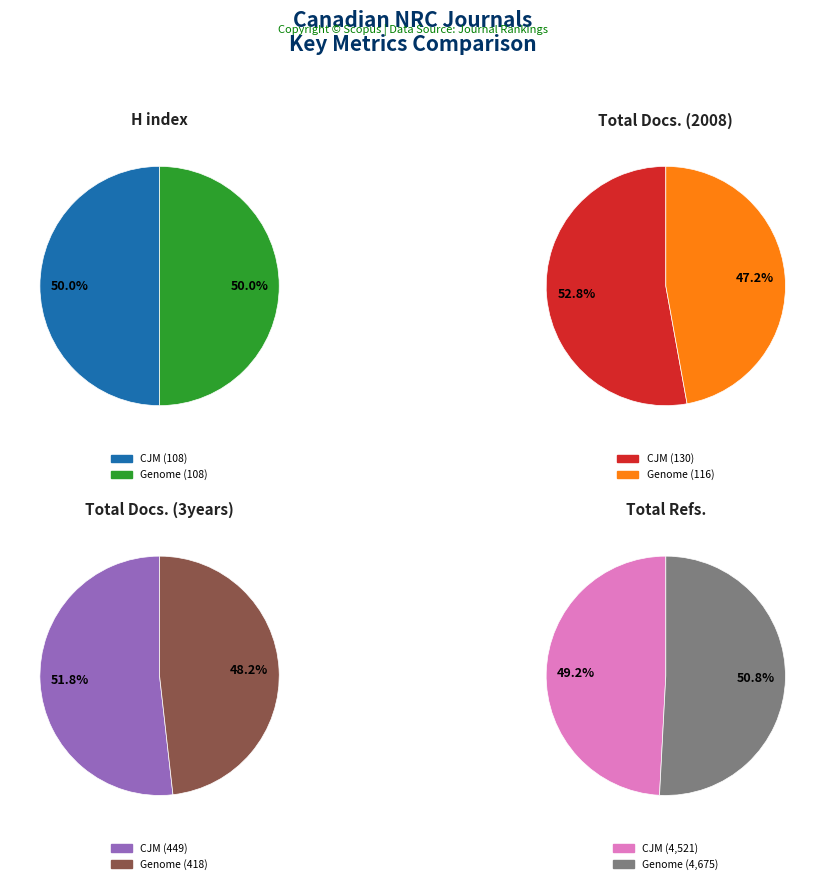

To the nearest percent, what is the difference between the Canadian Journal of Microbiology and Genome slice percentages?

4%